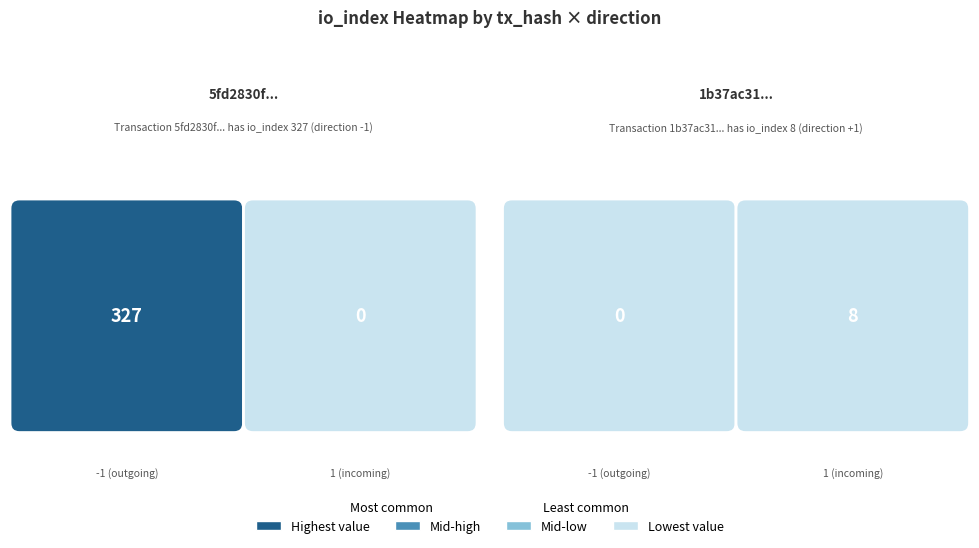

Which has a higher value, io_index or direction?

io_index